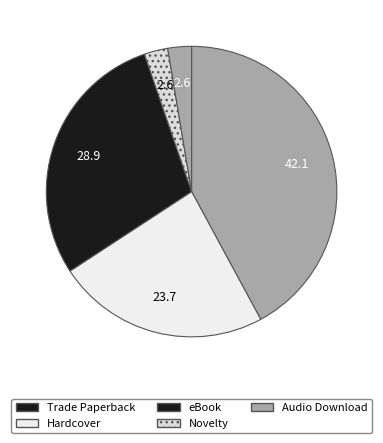

The Audio Download slice represents 3% of the pie. True or false?

True